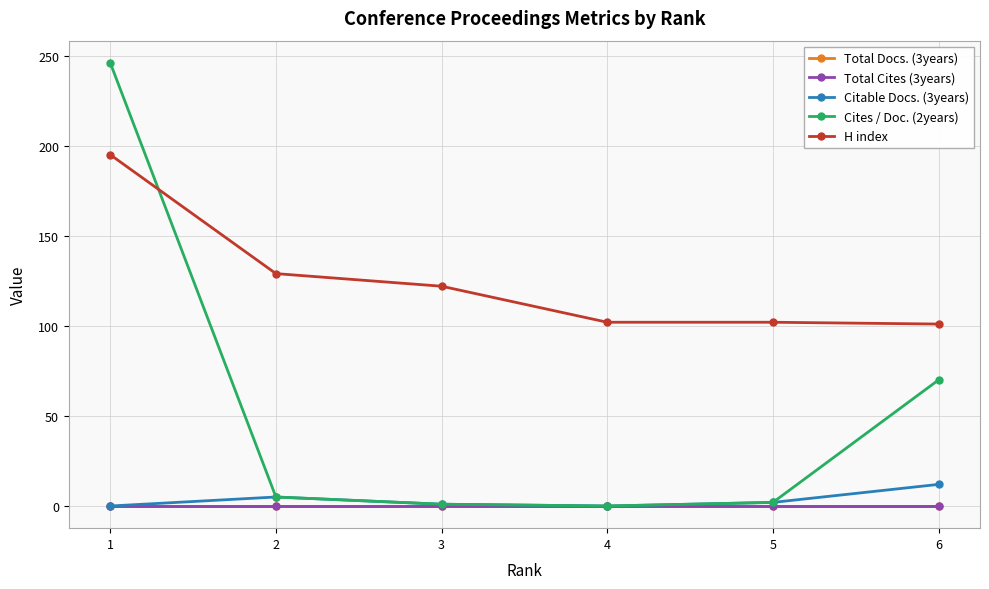

How many lines are shown in the chart?

5